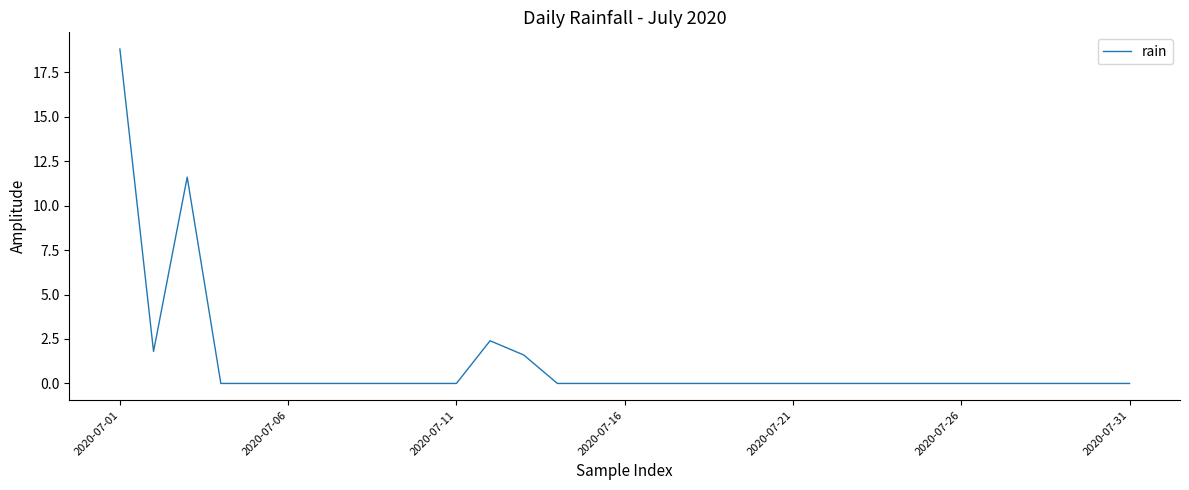

Does the chart have visible grid lines?

No